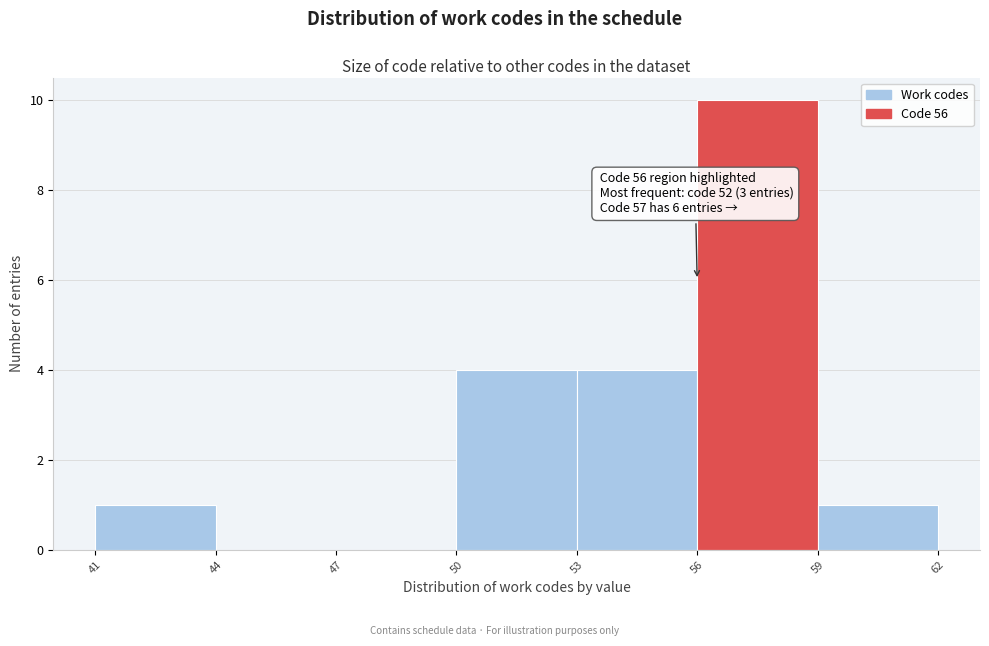

Over which range of the x-axis is the bar tallest?

56 to 59